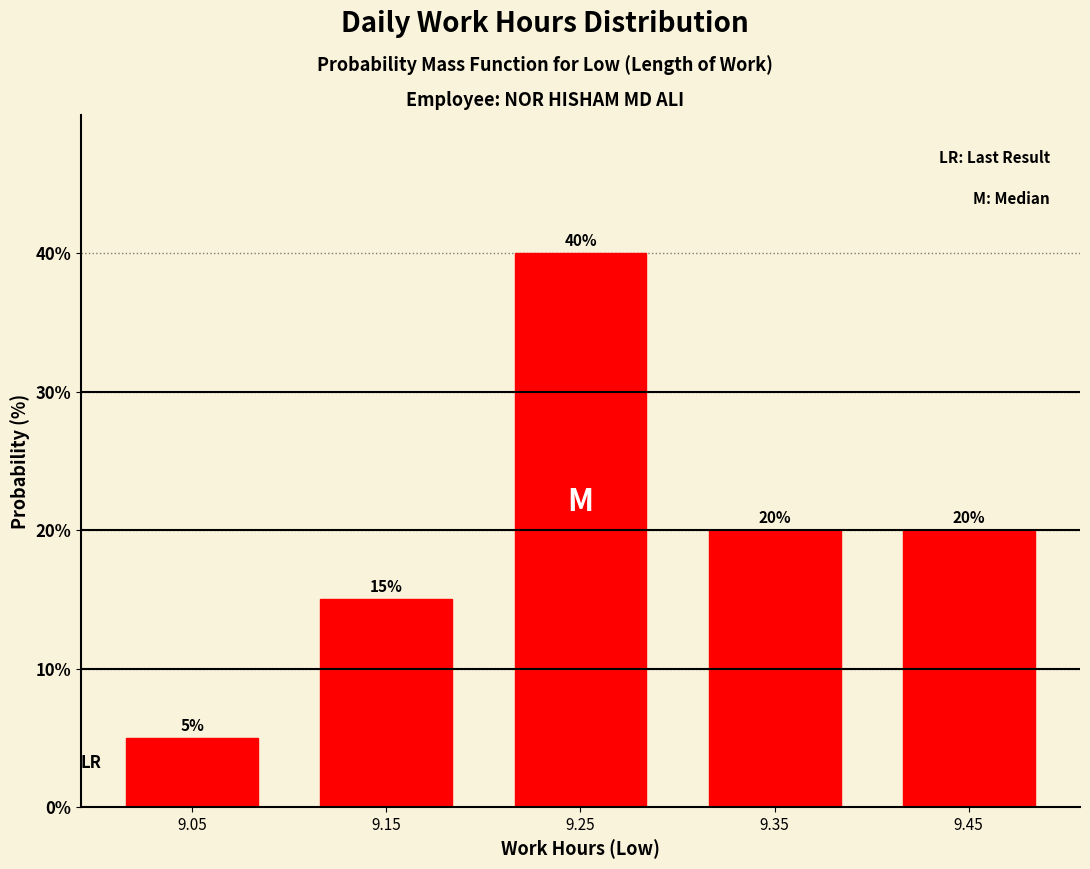

Reading left to right, list every bar in this chart as the range it spans on the x-axis followed by its height.

9.0 to 9.1: 5
9.1 to 9.2: 15
9.2 to 9.3: 40
9.3 to 9.4: 20
9.4 to 9.5: 20